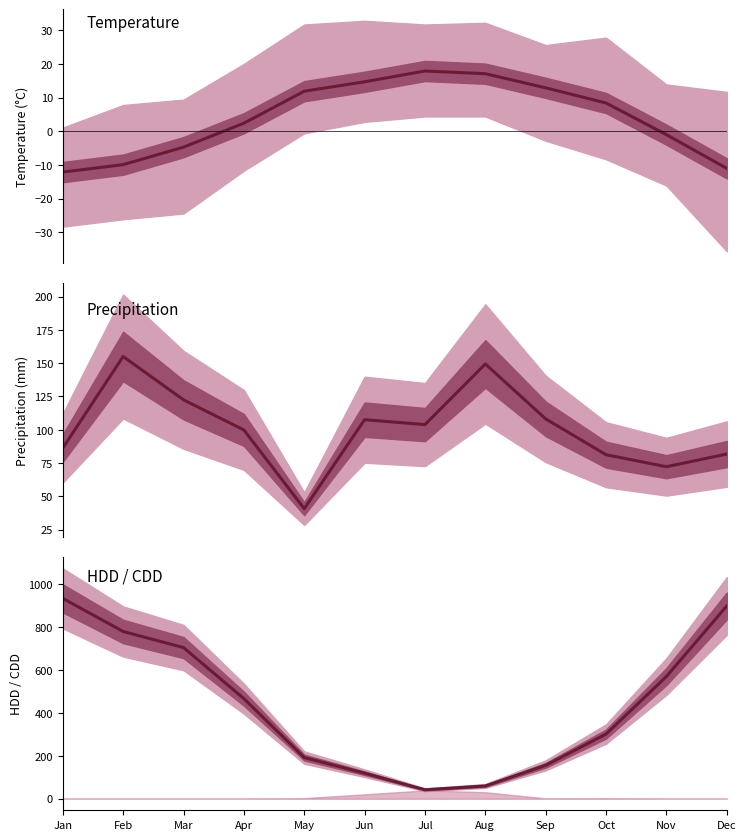

Which has a higher value, Dec or Nov?

Nov